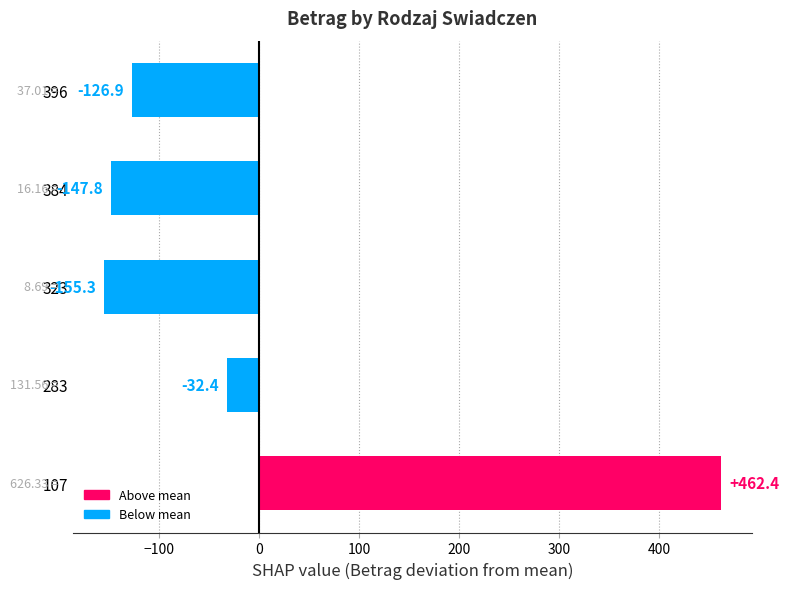

What is the difference between the values at 323 and 283?

122.9